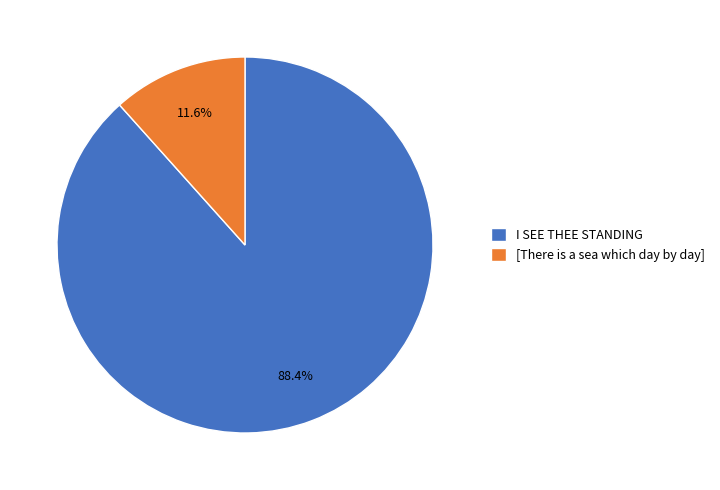

To the nearest percent, what percentage of the pie is [There is a sea which day by day]?

12%